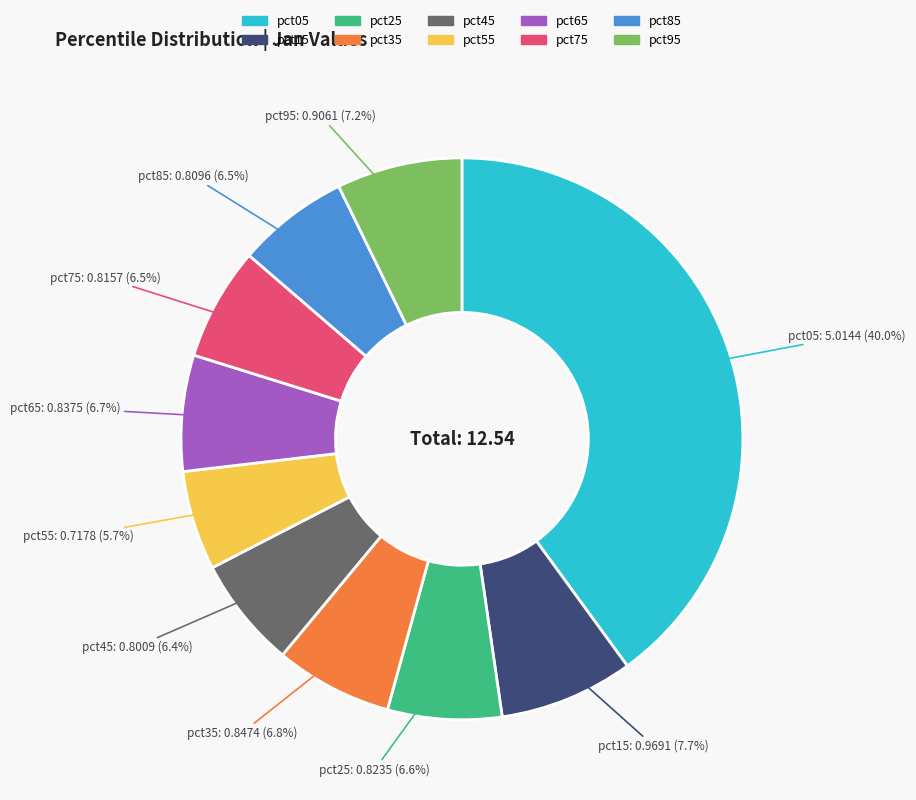

Is it true that pct45 is 6% of the pie?

True